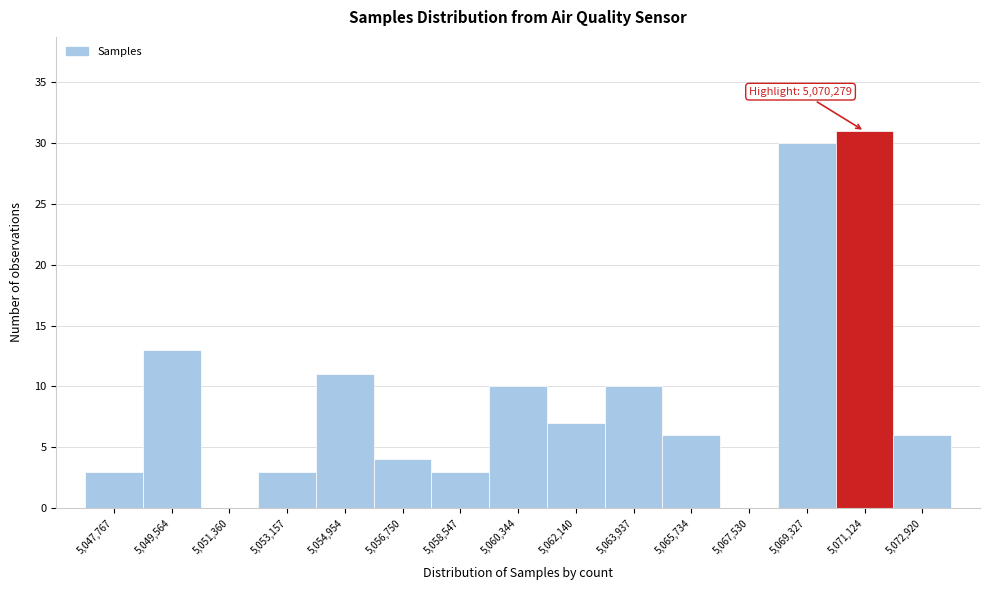

Over which range of the x-axis is the bar tallest?

5070200 to 5072000